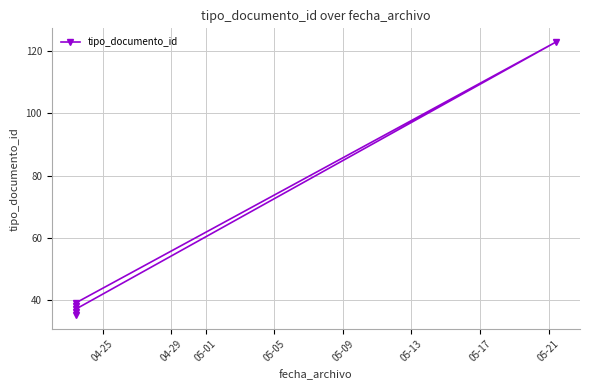

At which label is the value closest to 79?

05-05